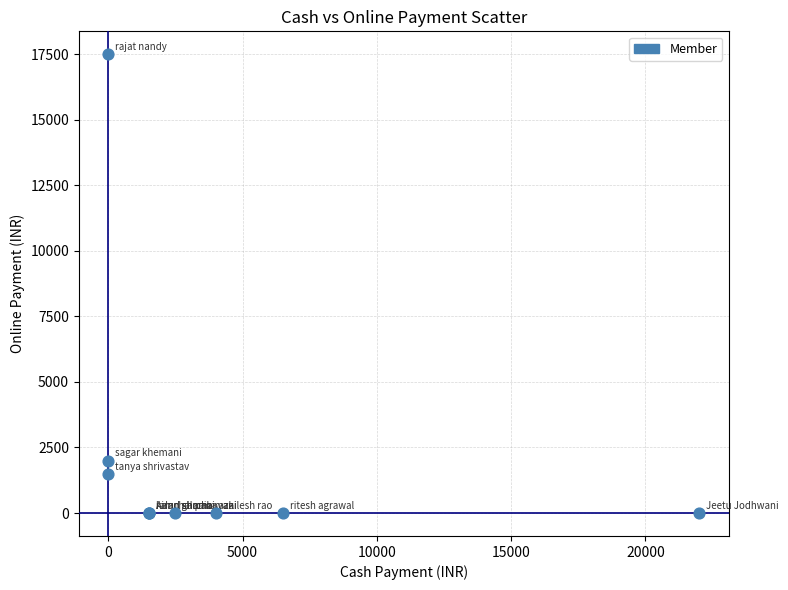

What Y value in the scatter plot is closest to 8750?

2000